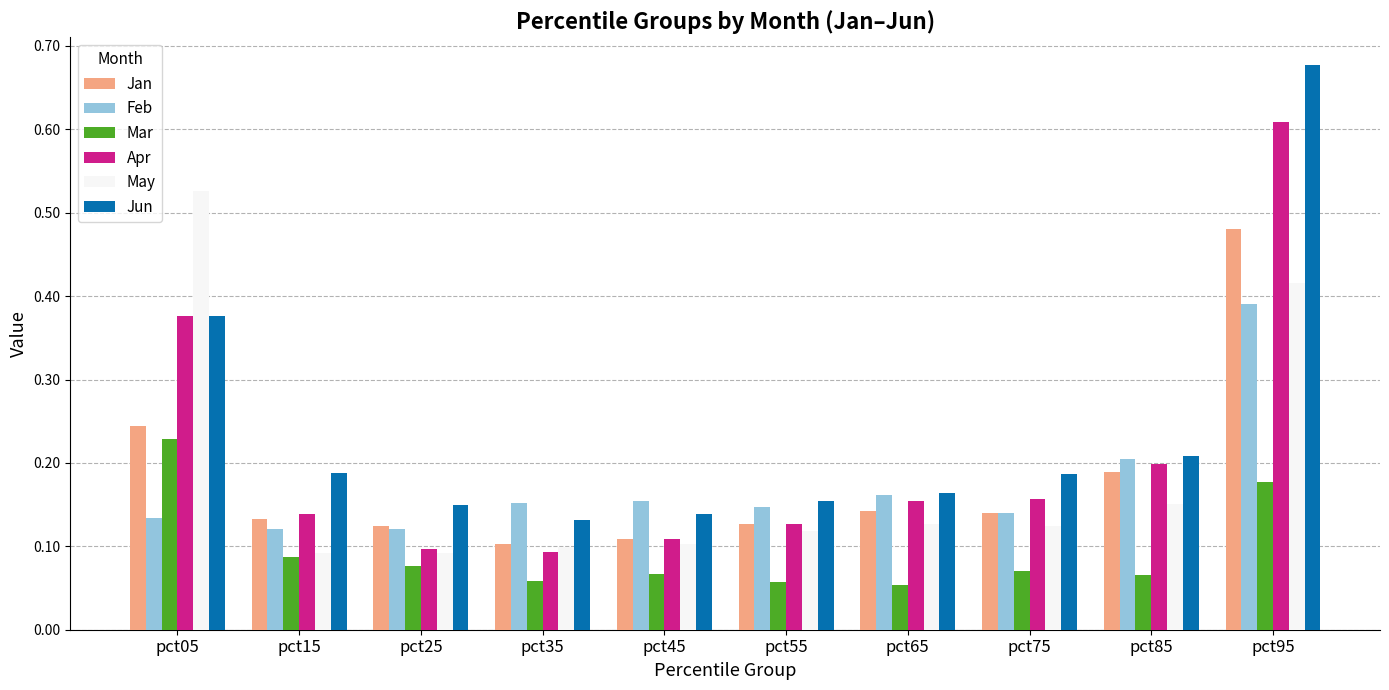

Which label corresponds to the largest value in the chart?

pct95